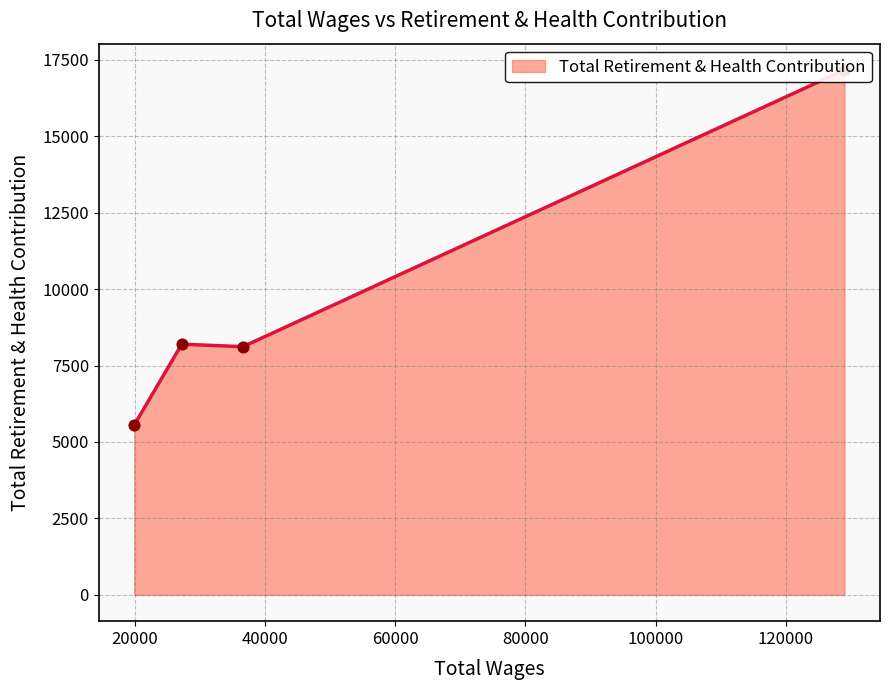

Between 27248.0 and 128970.0, which is larger?

128970.0